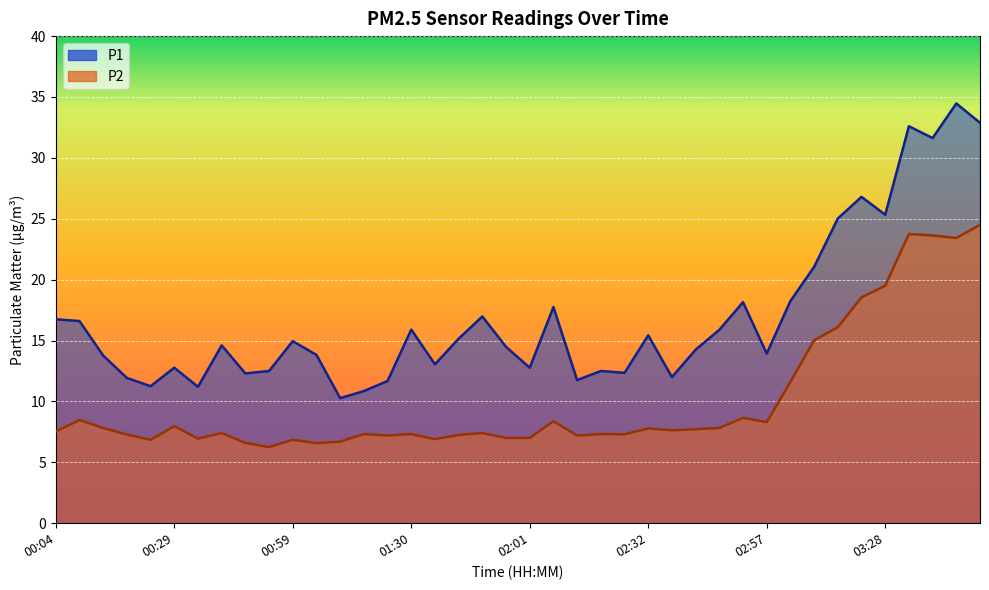

Reading right to left, list all the values displayed in this chart.

P1: 03:48=32.9	03:43=34.5	03:38=31.6	03:33=32.6	03:28=25.3	03:23=26.8	03:18=25.0	03:13=21.1	03:08=18.2	02:57=13.9	02:52=18.1	02:47=15.9	02:42=14.2	02:37=12.0	02:32=15.4	02:27=12.3	02:17=12.5	02:11=11.8	02:06=17.8	02:01=12.8	01:56=14.5	01:51=17.0	01:46=15.2	01:35=13.1	01:30=15.9	01:20=11.7	01:15=10.8	01:10=10.3	01:04=13.8	00:59=14.9	00:49=12.5	00:44=12.3	00:39=14.6	00:34=11.2	00:29=12.8	00:24=11.2	00:19=11.9	00:14=13.8	00:09=16.6	00:04=16.8
P2: 03:48=24.5	03:43=23.4	03:38=23.6	03:33=23.8	03:28=19.5	03:23=18.6	03:18=16.1	03:13=15.0	03:08=11.6	02:57=8.3	02:52=8.7	02:47=7.8	02:42=7.7	02:37=7.6	02:32=7.8	02:27=7.3	02:17=7.3	02:11=7.2	02:06=8.4	02:01=7.0	01:56=7.0	01:51=7.4	01:46=7.2	01:35=6.9	01:30=7.3	01:20=7.2	01:15=7.3	01:10=6.7	01:04=6.6	00:59=6.8	00:49=6.2	00:44=6.6	00:39=7.4	00:34=7.0	00:29=8.0	00:24=6.8	00:19=7.3	00:14=7.8	00:09=8.5	00:04=7.5